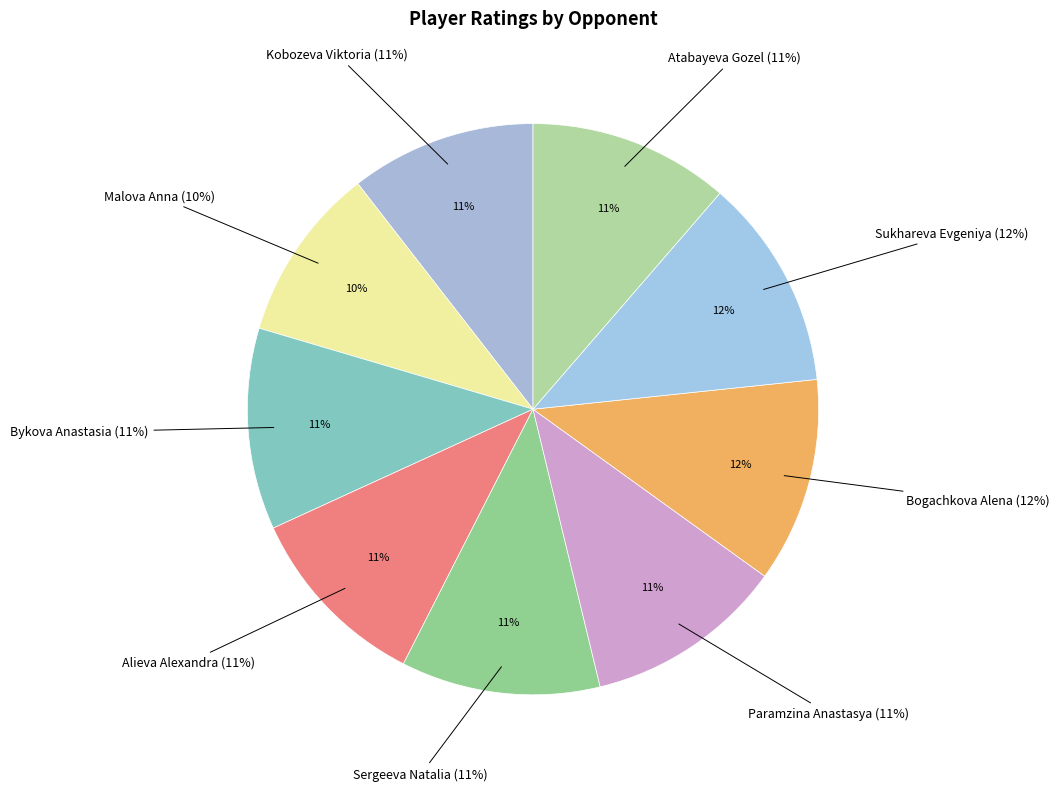

Is Sukhareva Evgeniya the majority of the pie?

No